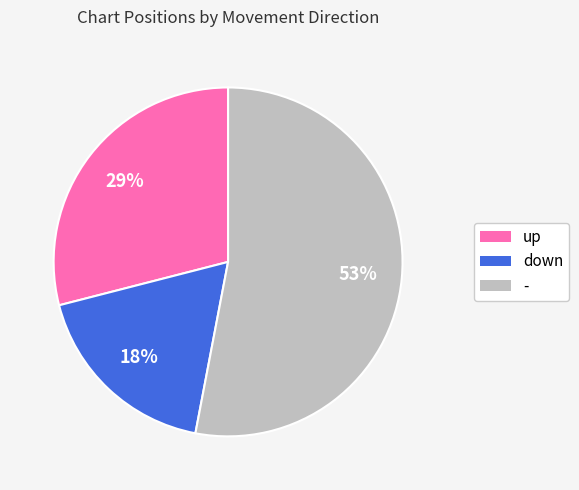

Is the sum of - and up greater than half?

Yes